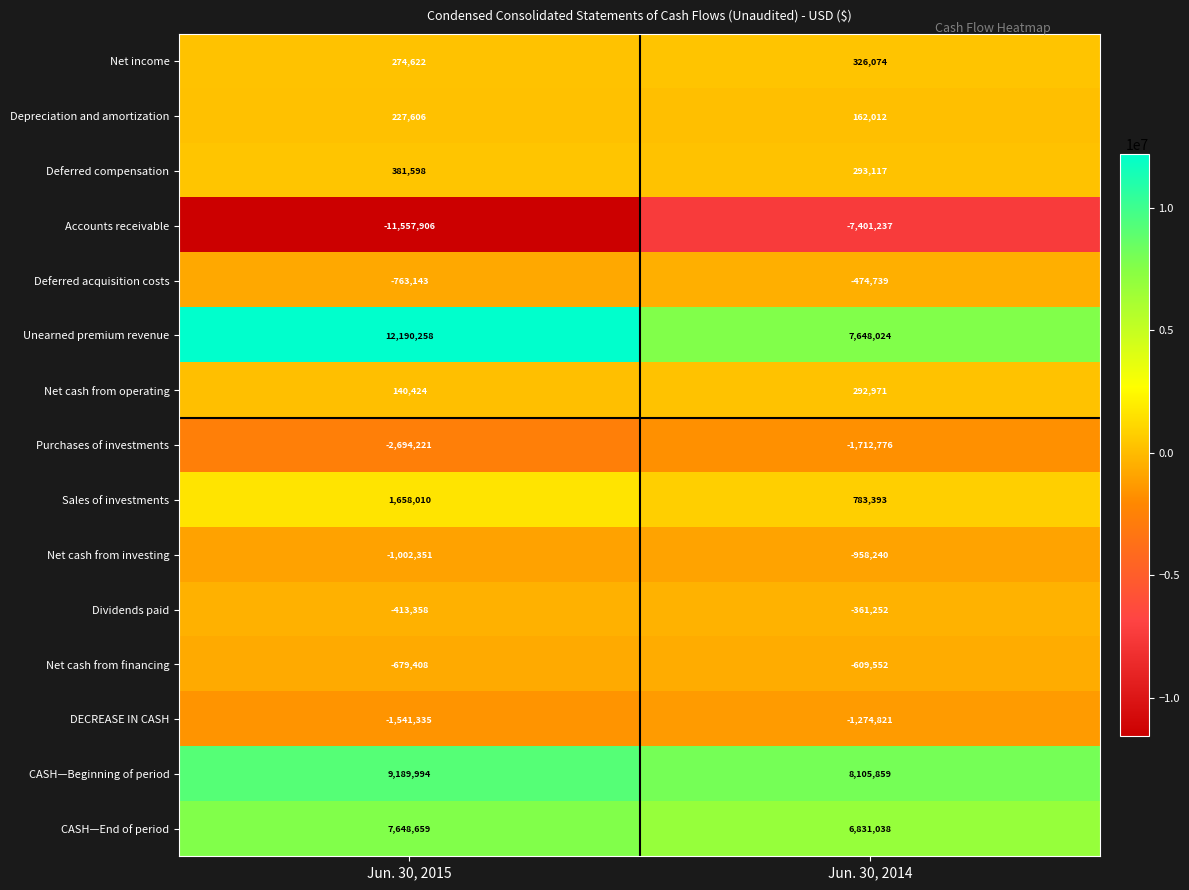

Between Jun. 30, 2015 and Jun. 30, 2014, which series saw the biggest shift?

Unearned premium revenue